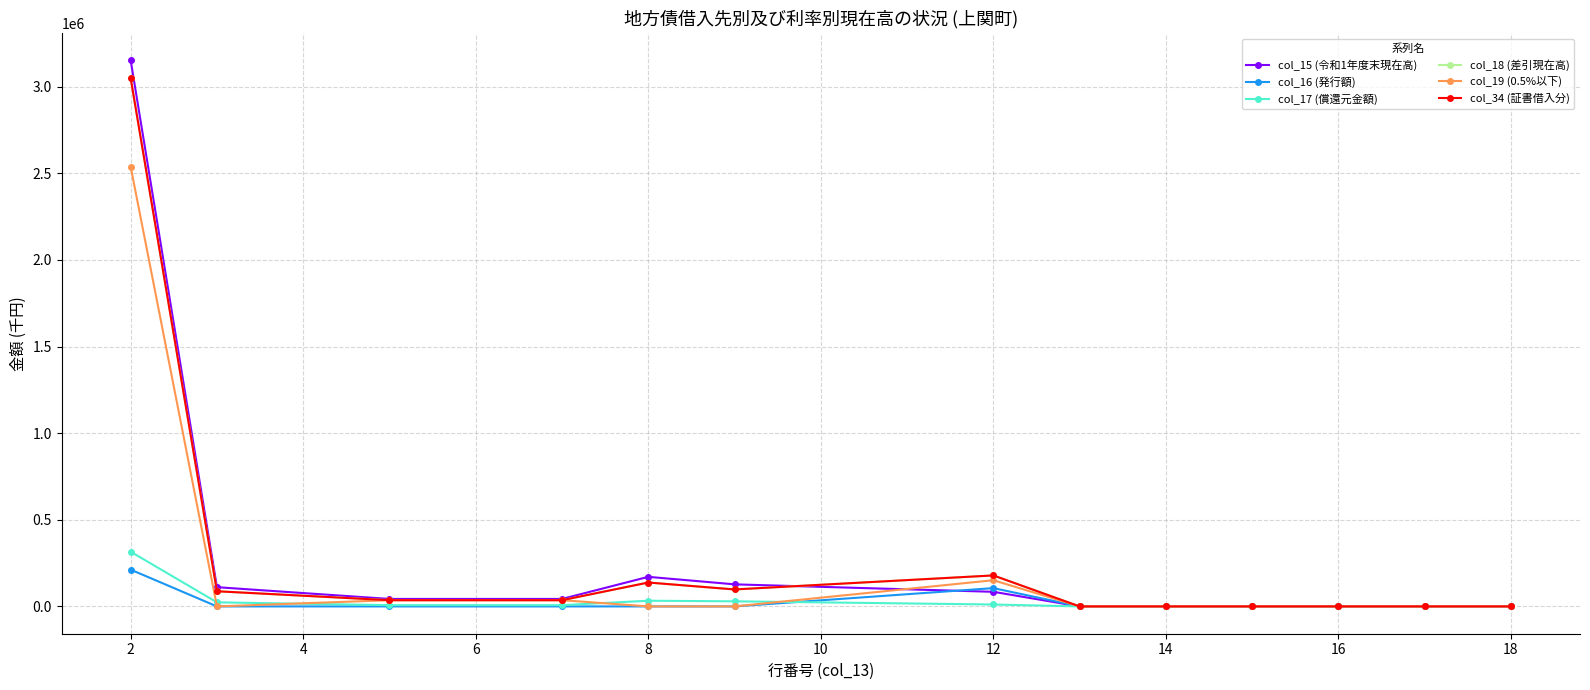

Where is col_17 (償還元金額) nearest to the value 157840?

8